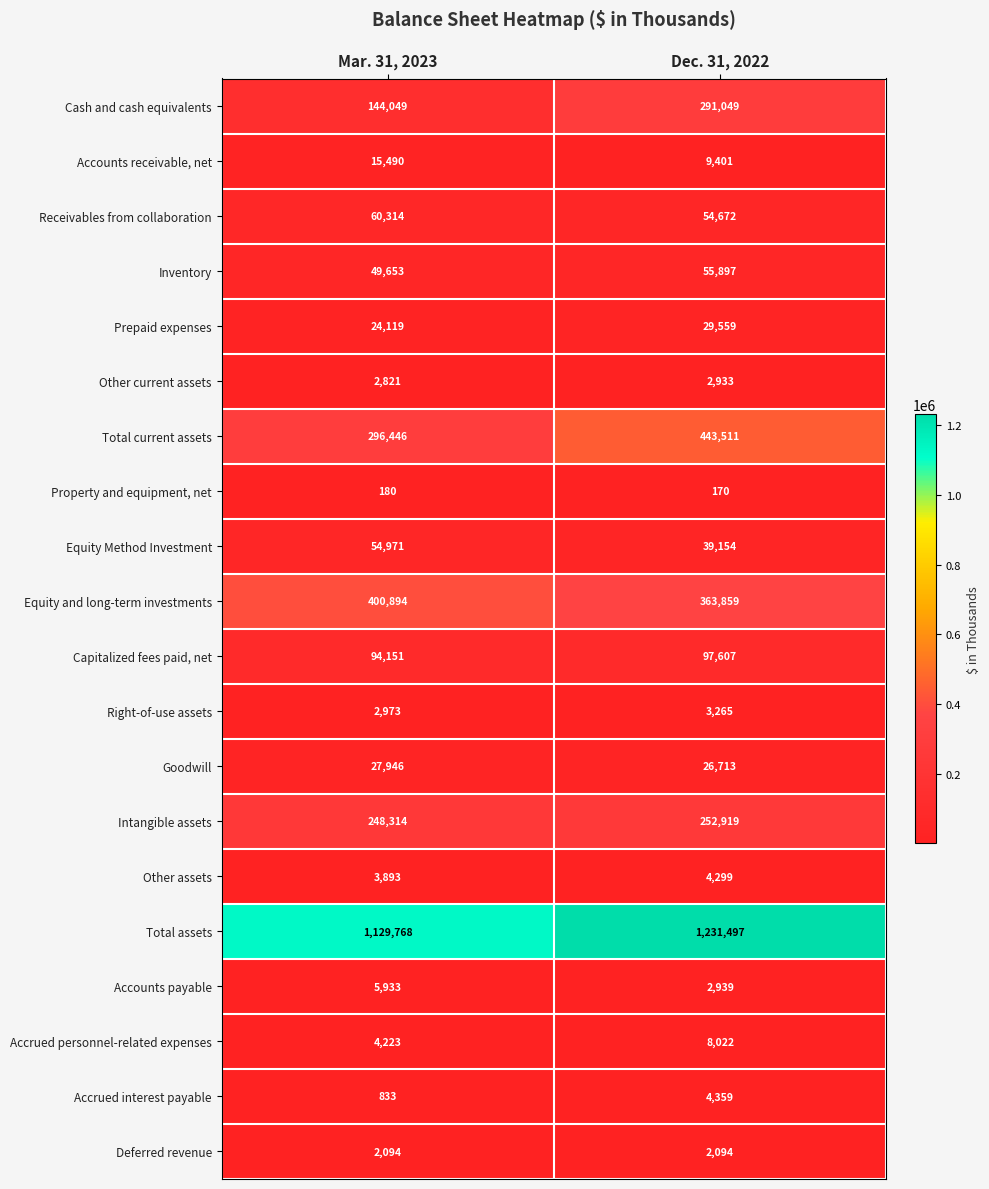

Rank the series by their maximum value, from highest to lowest.

Total assets, Total current assets, Equity and long-term investments, Cash and cash equivalents, Intangible assets, Capitalized fees paid, net, Receivables from collaboration, Inventory, Equity Method Investment, Prepaid expenses, Goodwill, Accounts receivable, net, Accrued personnel-related expenses, Accounts payable, Accrued interest payable, Other assets, Right-of-use assets, Other current assets, Deferred revenue, Property and equipment, net